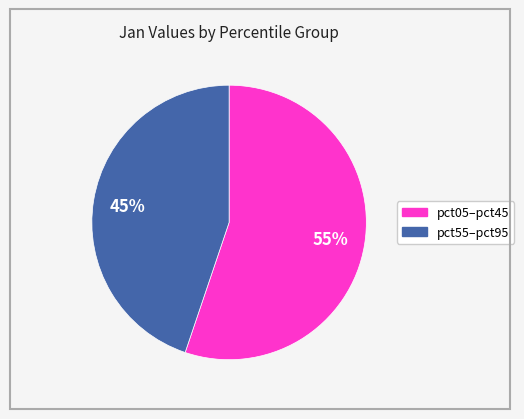

To the nearest percent, what is the average slice percentage?

50%